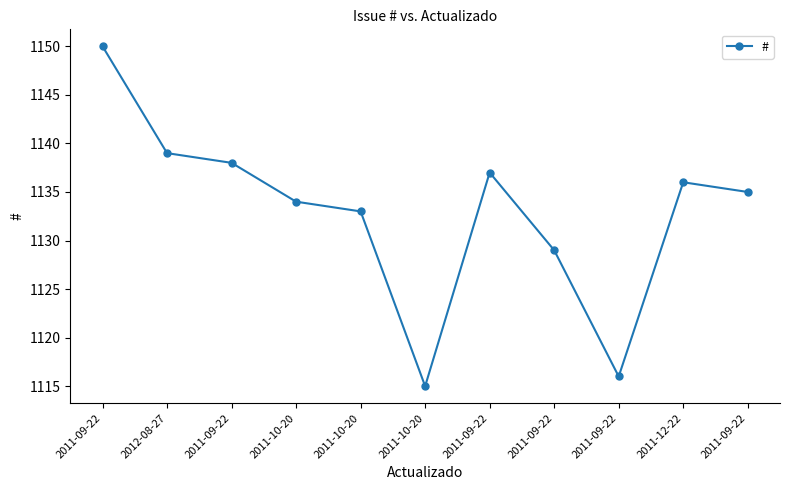

Where is the first local maximum?

2011-09-22